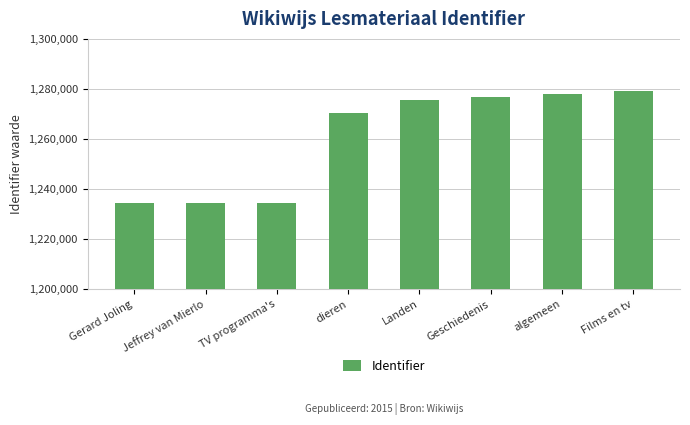

Where is the data nearest to the value 1256568?

dieren